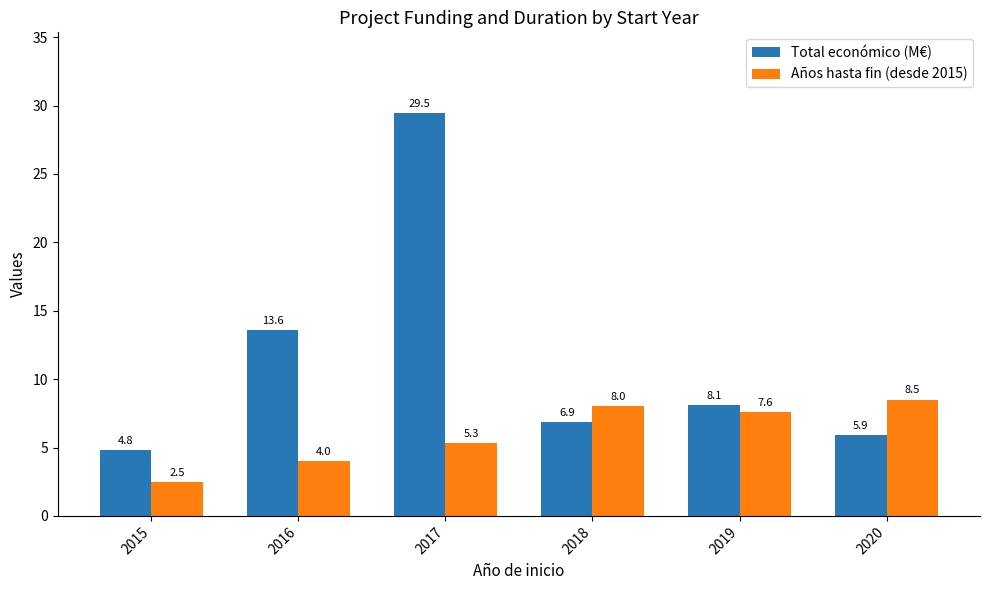

The value of Años hasta fin (desde 2015) at 2017 is 7.2. True or false?

False